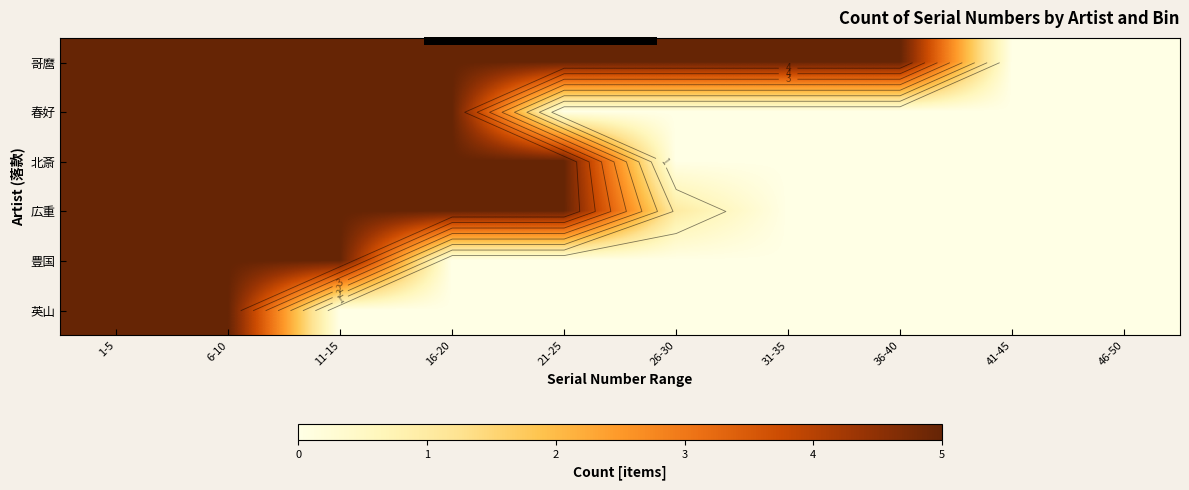

Is the value of 英山 at 1-5 greater than the value of 豊国 at 16-20?

Yes